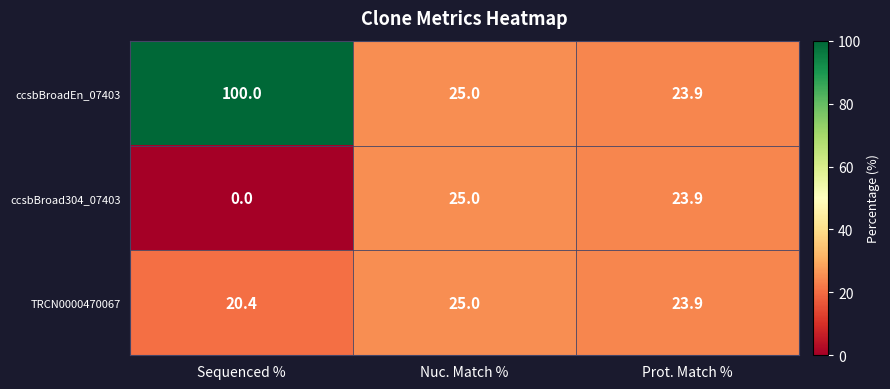

What is the spread (max minus min) of values at Sequenced %?

100.0